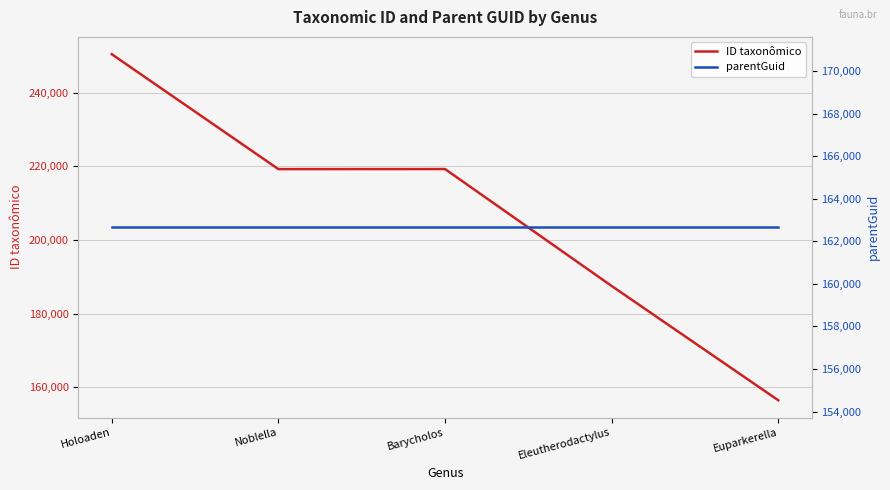

Rank the series by their average value, from lowest to highest.

parentGuid, ID taxonômico